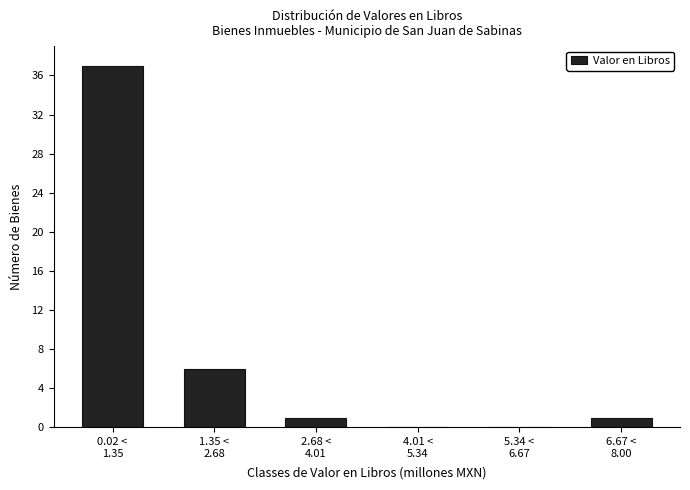

What is the maximum value shown in the chart?

37